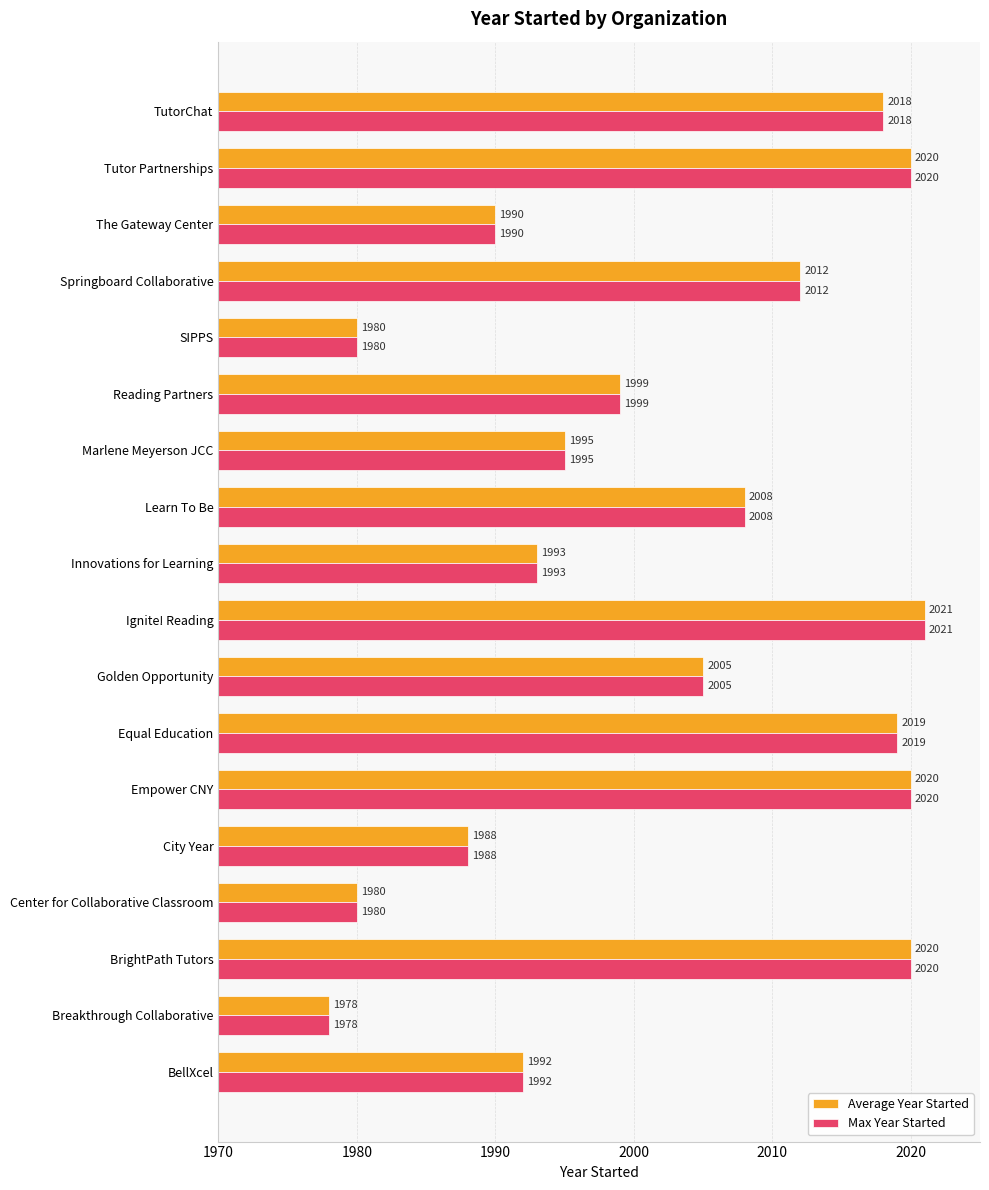

True or false: Max Year Started has a value of 2018 at TutorChat.

True